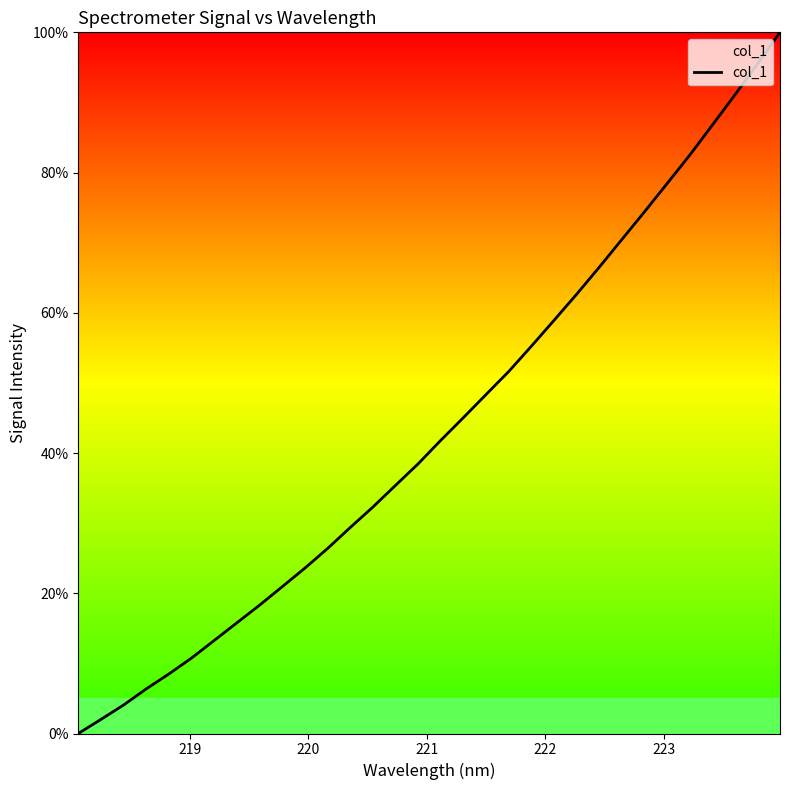

What is the difference between the second highest and minimum values?

95.5